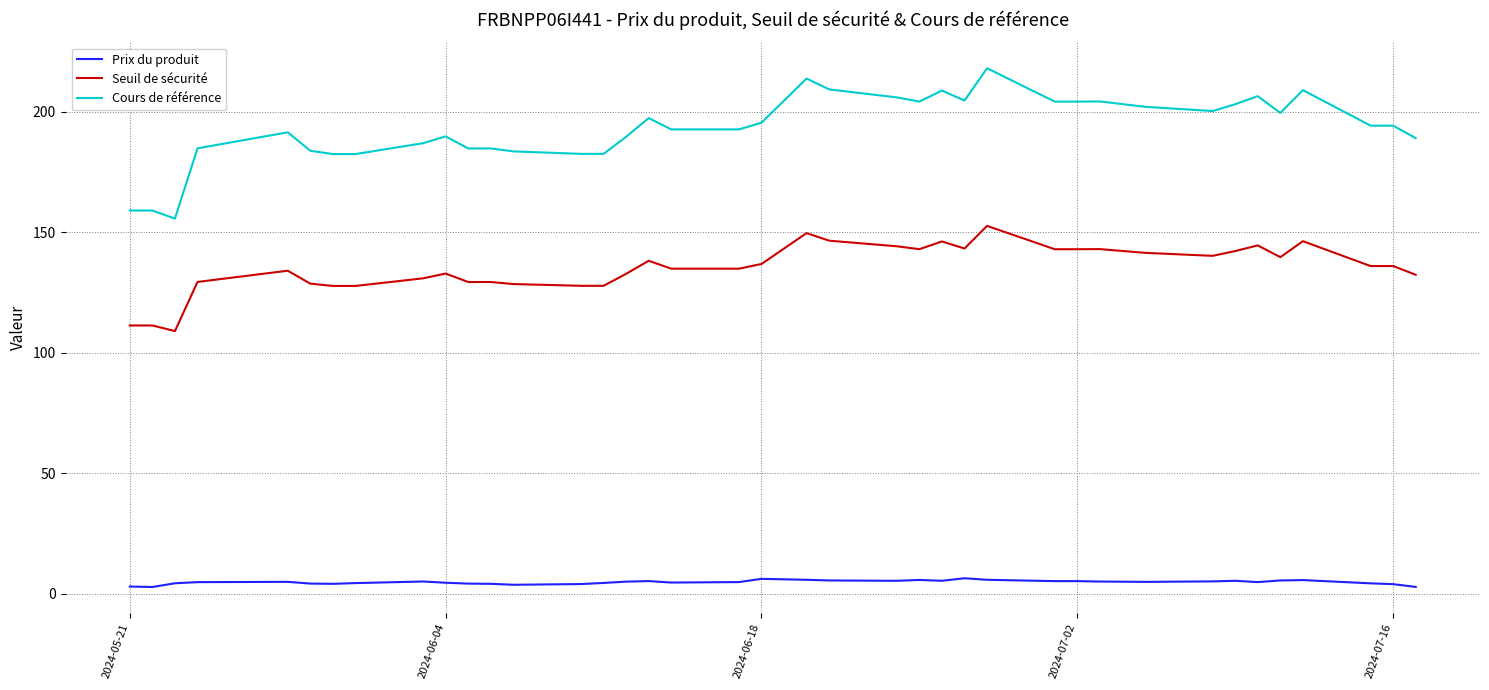

How many distinct data groups are displayed?

3